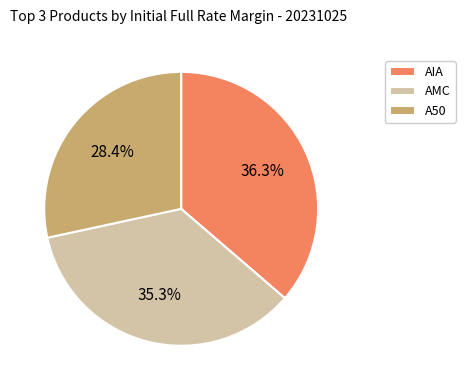

To the nearest percent, what is the difference between the largest and smallest slice percentages?

8%